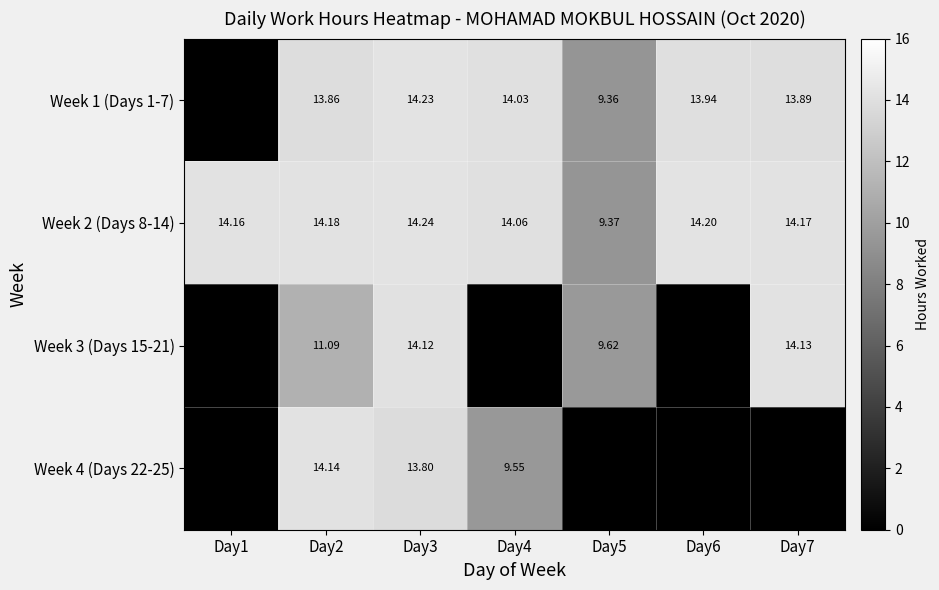

Is it true that Week 4 (Days 22-25) equals 14.1 at Day2?

True